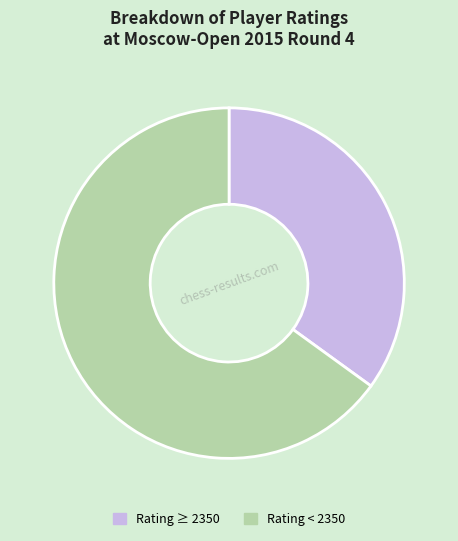

Is it true that Rating < 2350 is 80% of the pie?

False